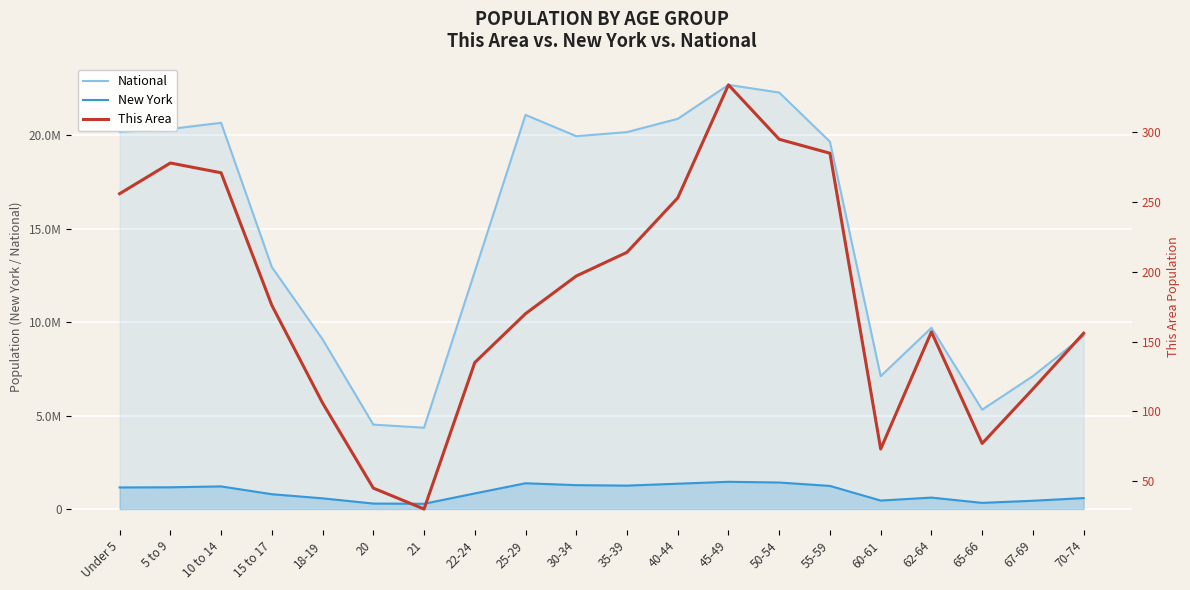

At which category does the chart reach its minimum across all series?

21